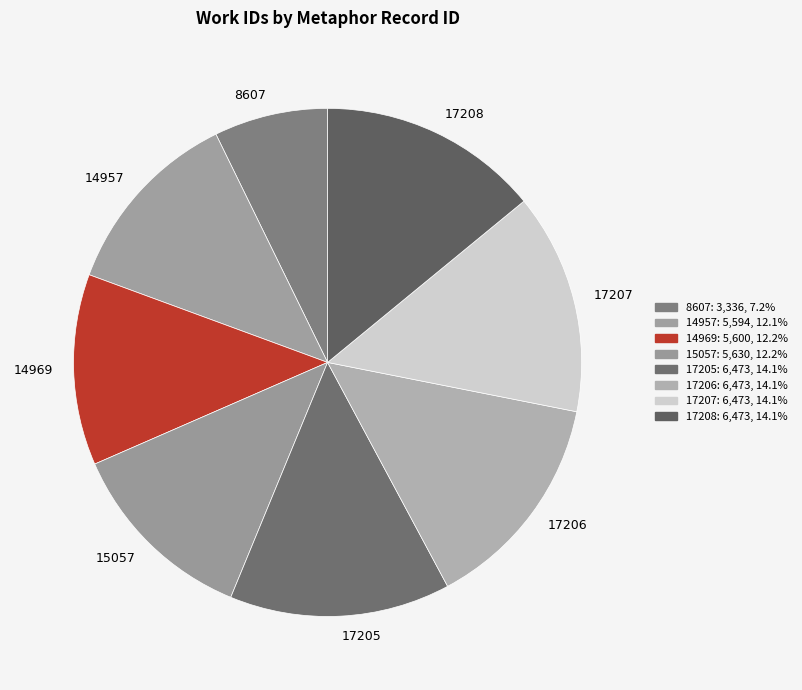

What is the ratio of the value at 17208 to the value at 17205?

1.0